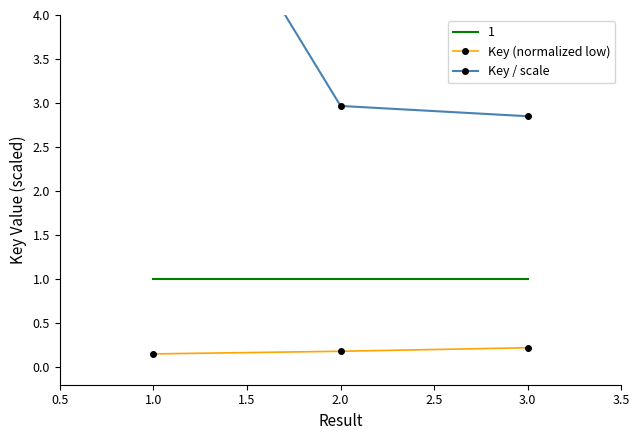

What is the lowest value of the Key (normalized low) series?

0.1